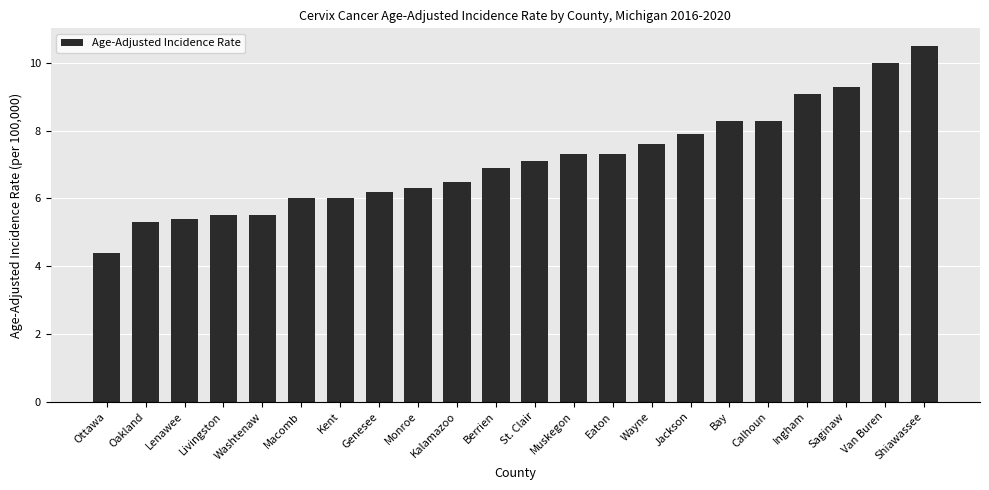

The value at Eaton is 7.3. True or false?

True